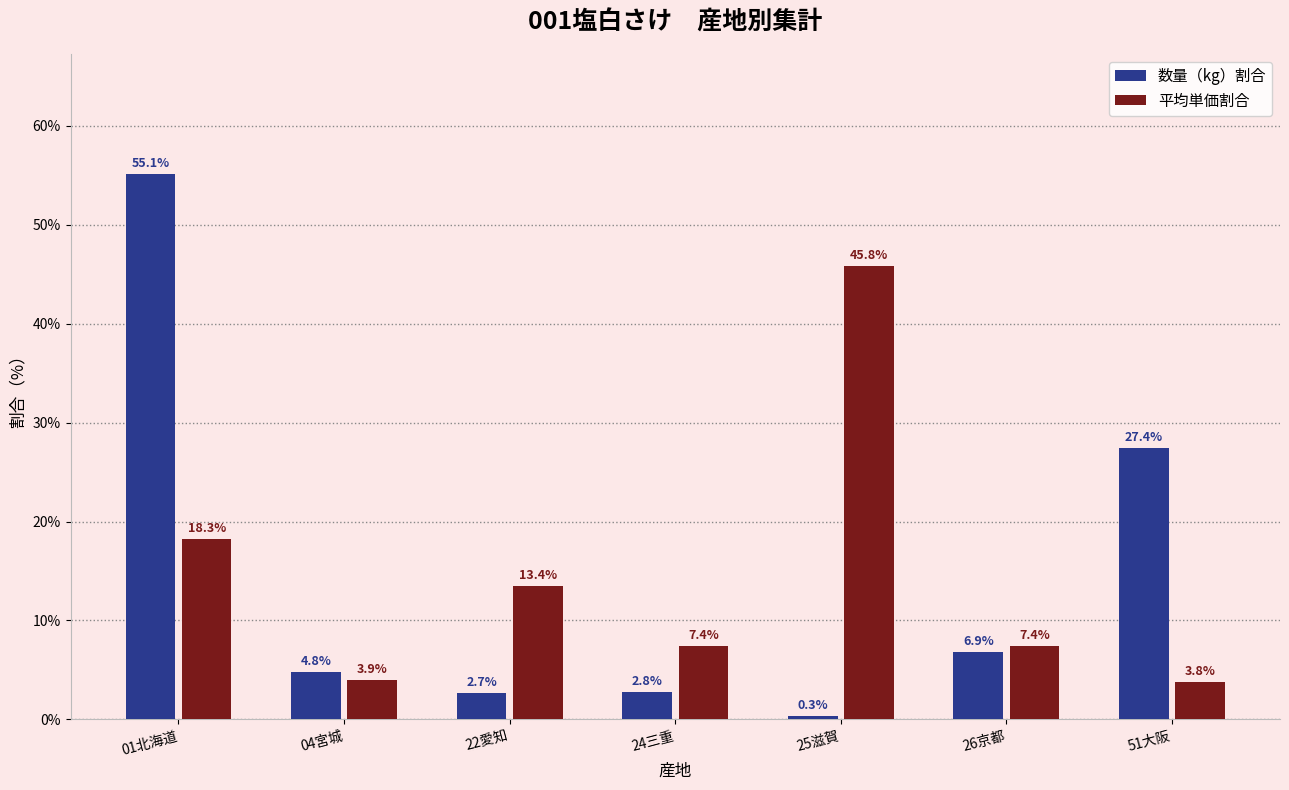

Where does the 平均単価割合 series first go above 7?

01北海道